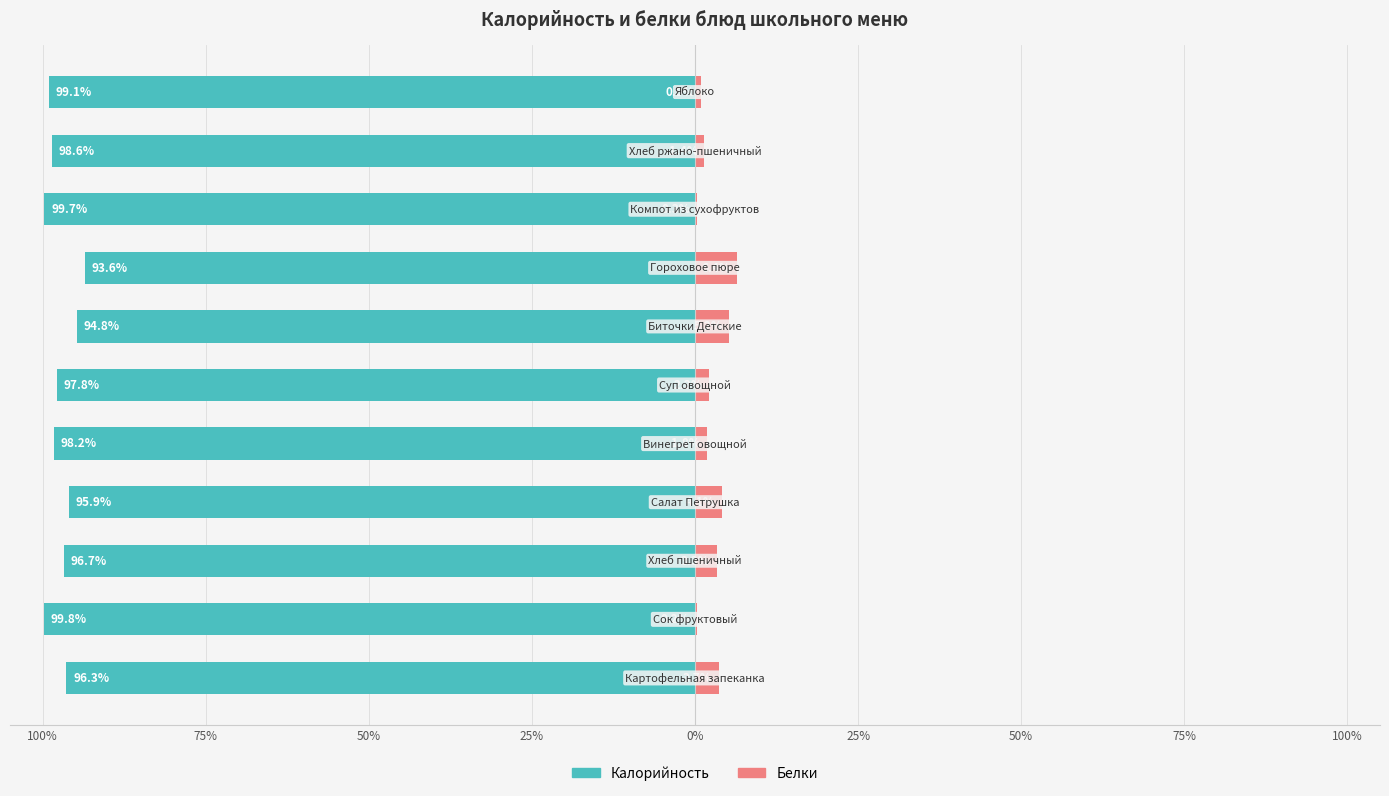

What is the maximum value shown in the chart?

6.4